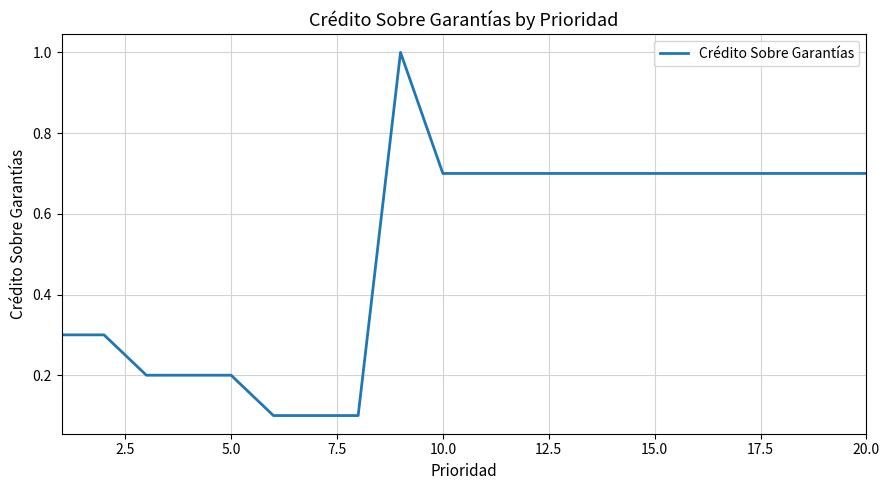

Does the chart have visible grid lines?

Yes